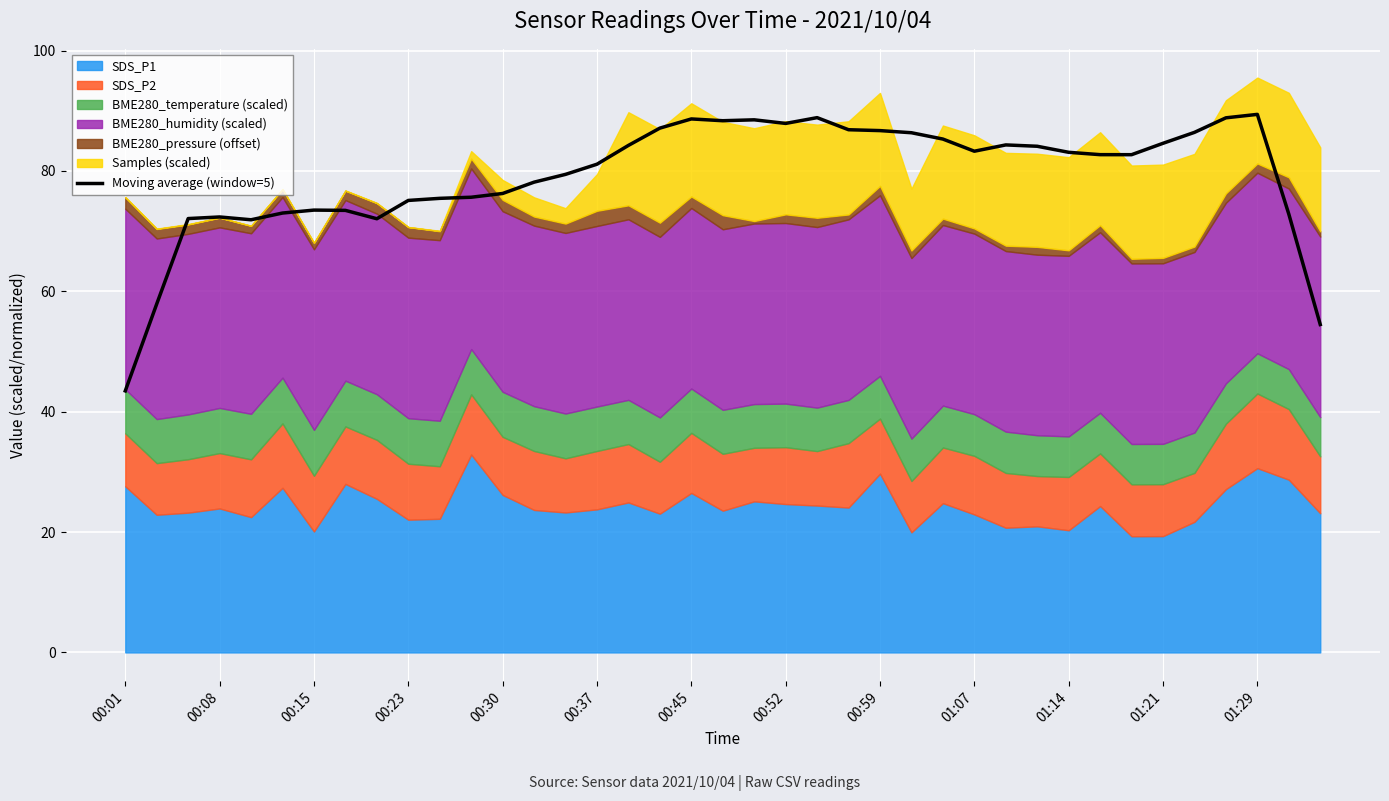

At which category does the chart reach its minimum across all series?

00:01